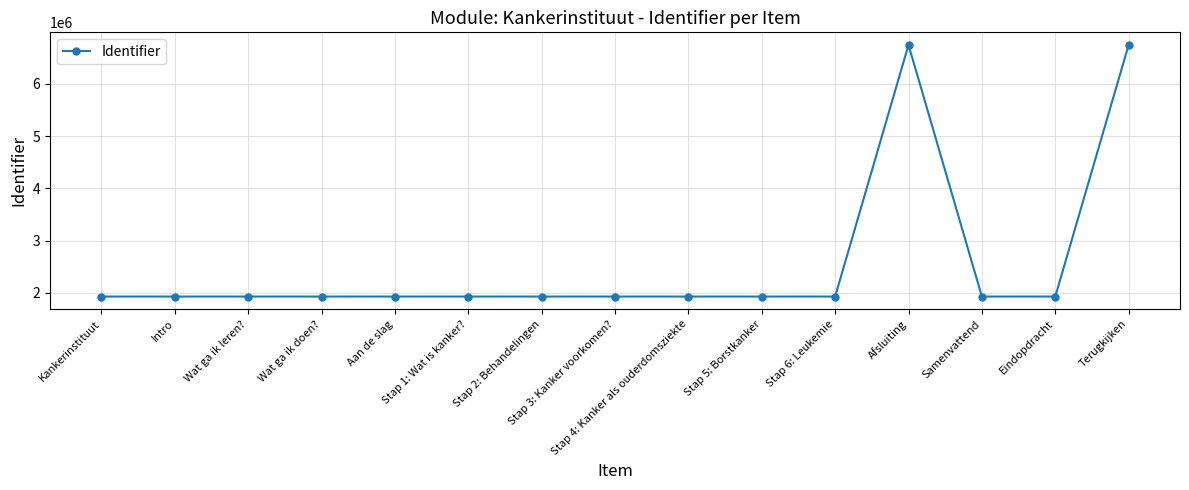

What is the difference between the maximum and minimum values?

4811994